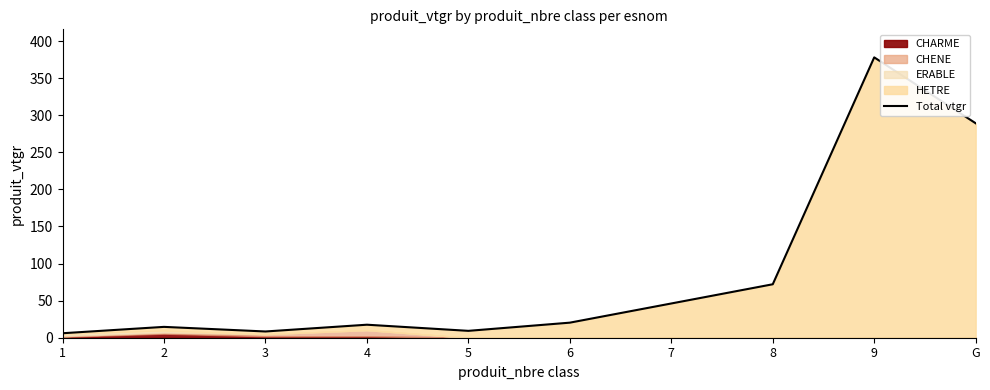

Read the value at 6.

20.3